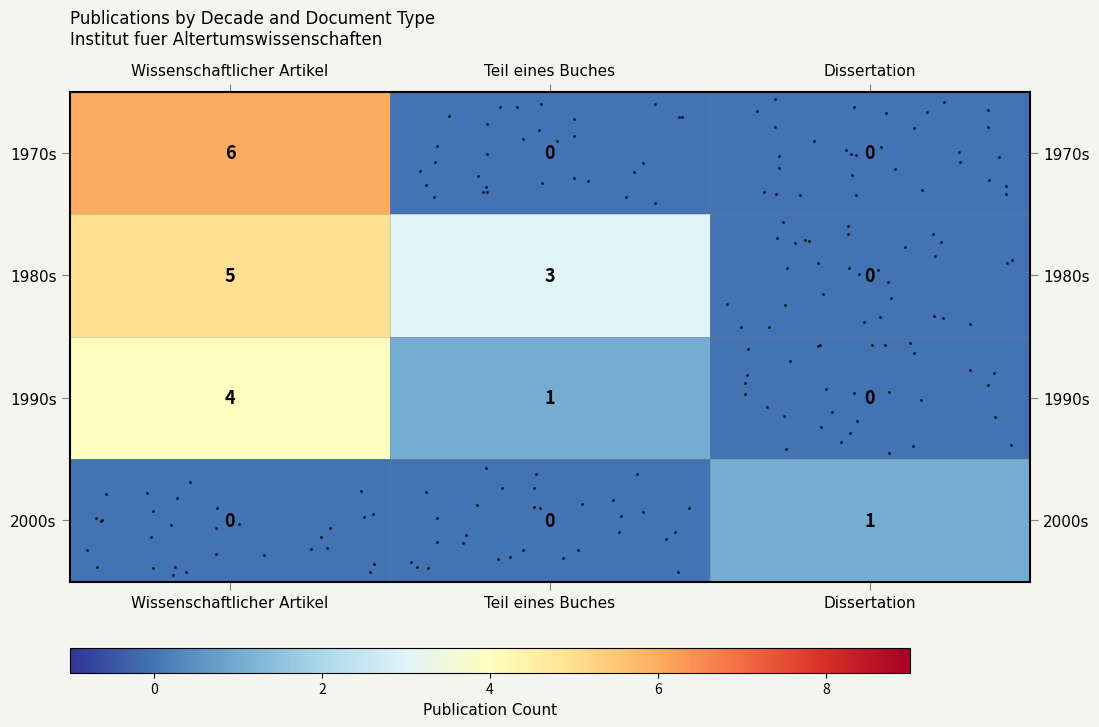

Which category has the highest value across all series?

Wissenschaftlicher Artikel